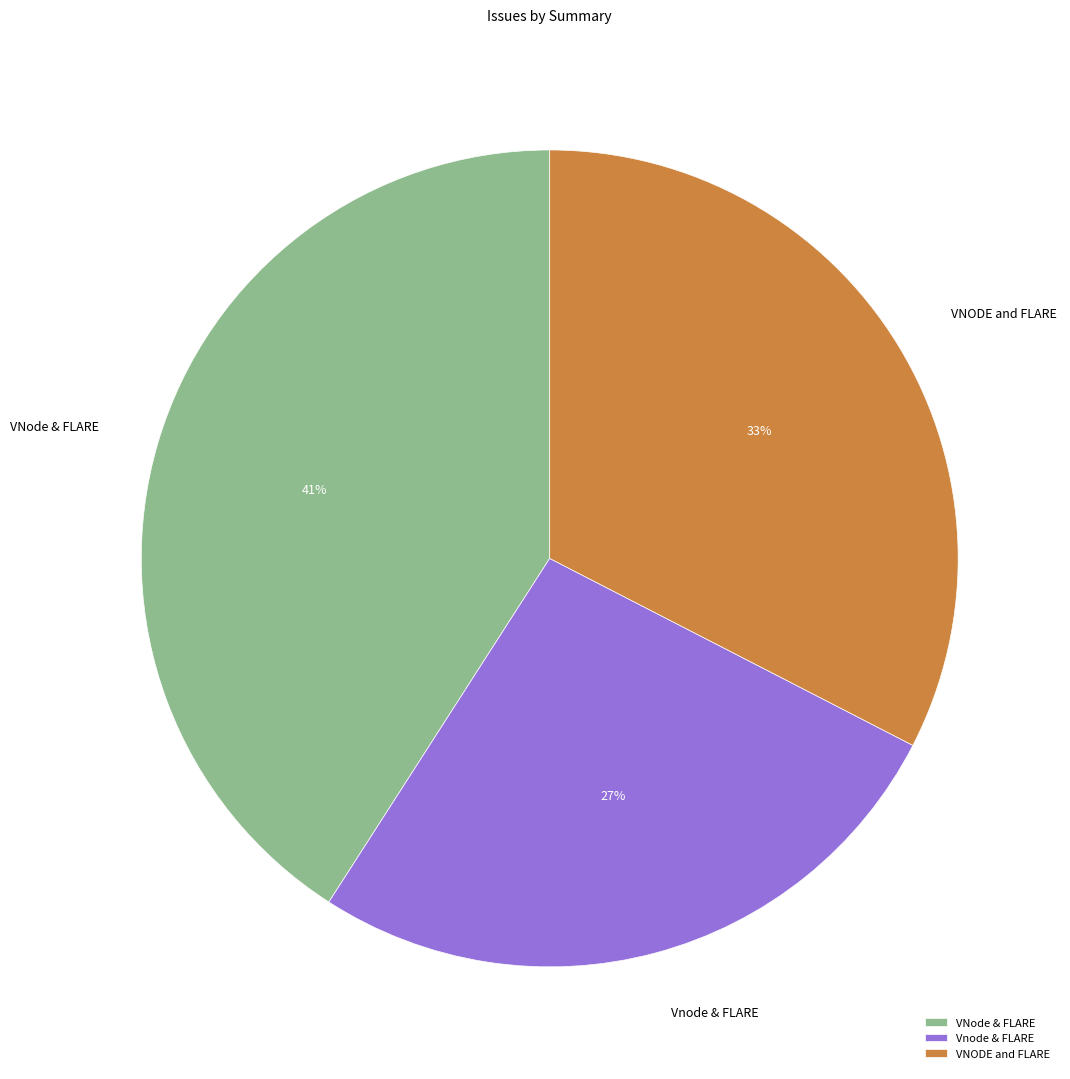

To the nearest percent, what is the difference between the VNODE and FLARE and Vnode & FLARE slice percentages?

6%